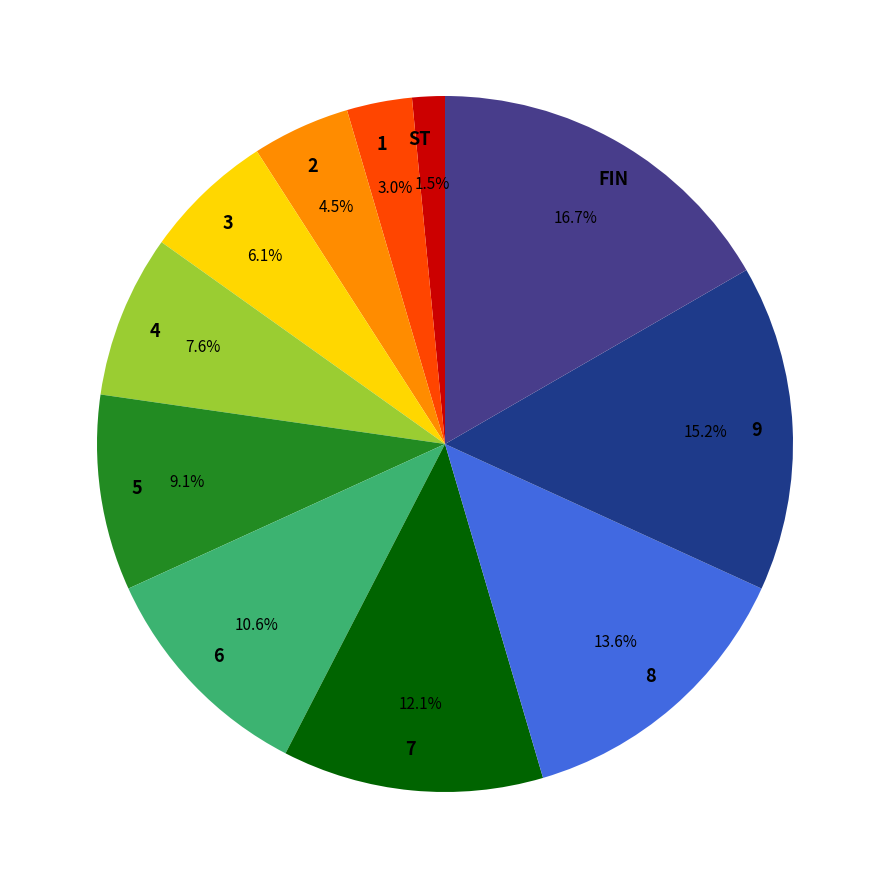

Which has a higher value, 2 or ST?

2